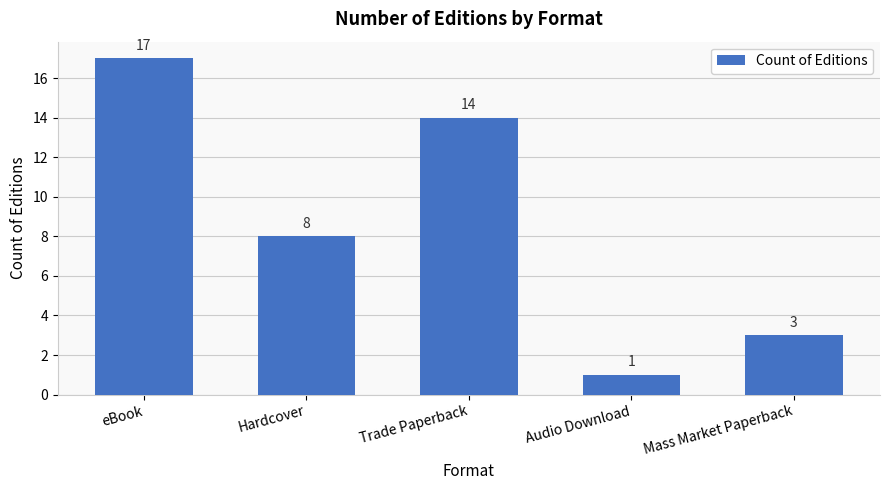

What is the change in value from eBook to Hardcover?

-9